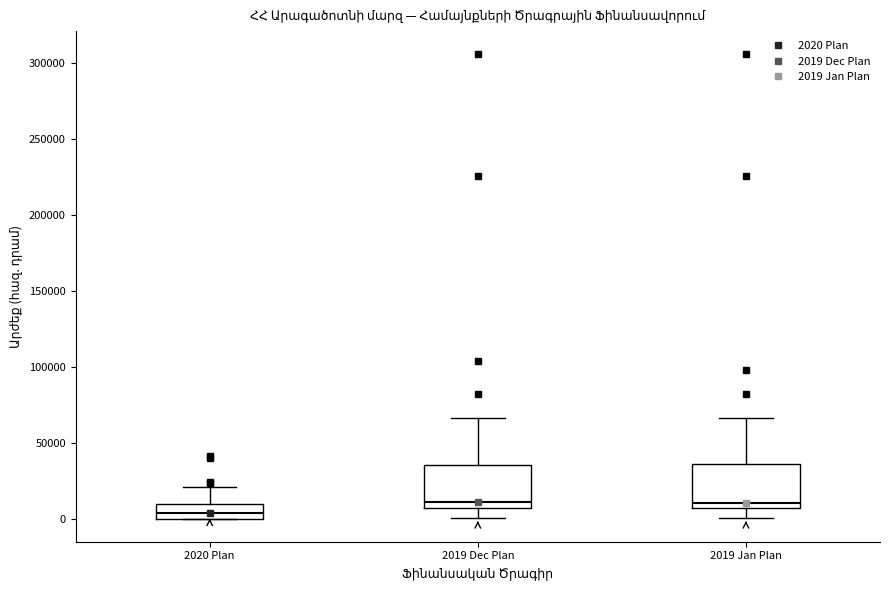

Reading left to right, read every box against the y-axis: the position of its median line, the range the box covers, and the ends of its whiskers. The values are not printed on the chart, so give them approximately, as read against the axis.

2020 Plan: median 5000, box 0 to 10000, whiskers 0 to 20000
2019 Dec Plan: median 10000, box 5000 to 35000, whiskers 0 to 65000
2019 Jan Plan: median 10000, box 5000 to 35000, whiskers 0 to 65000